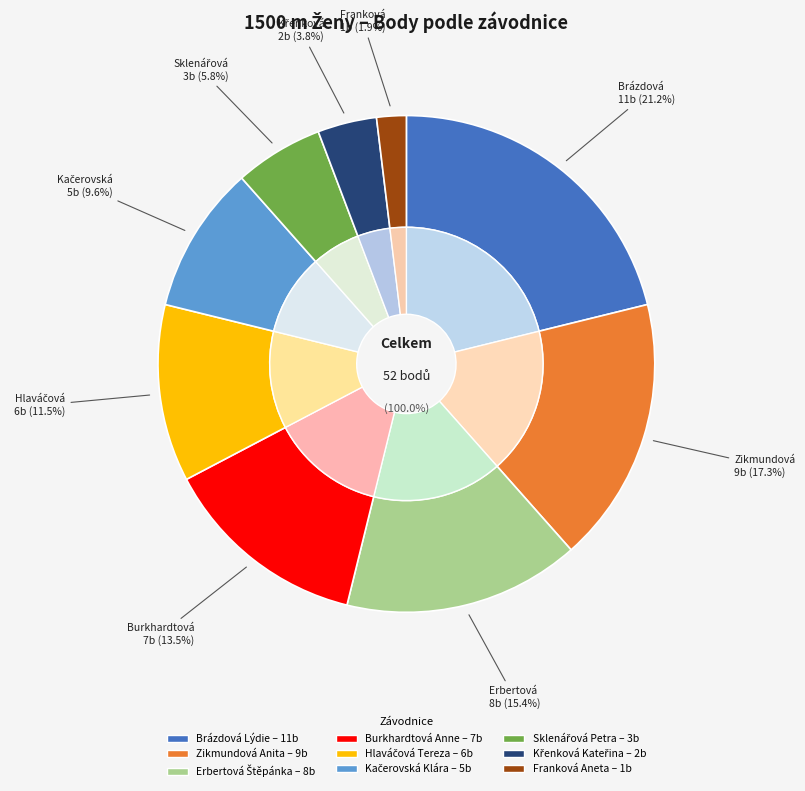

The Křenková Kateřina slice represents 1% of the pie. True or false?

False